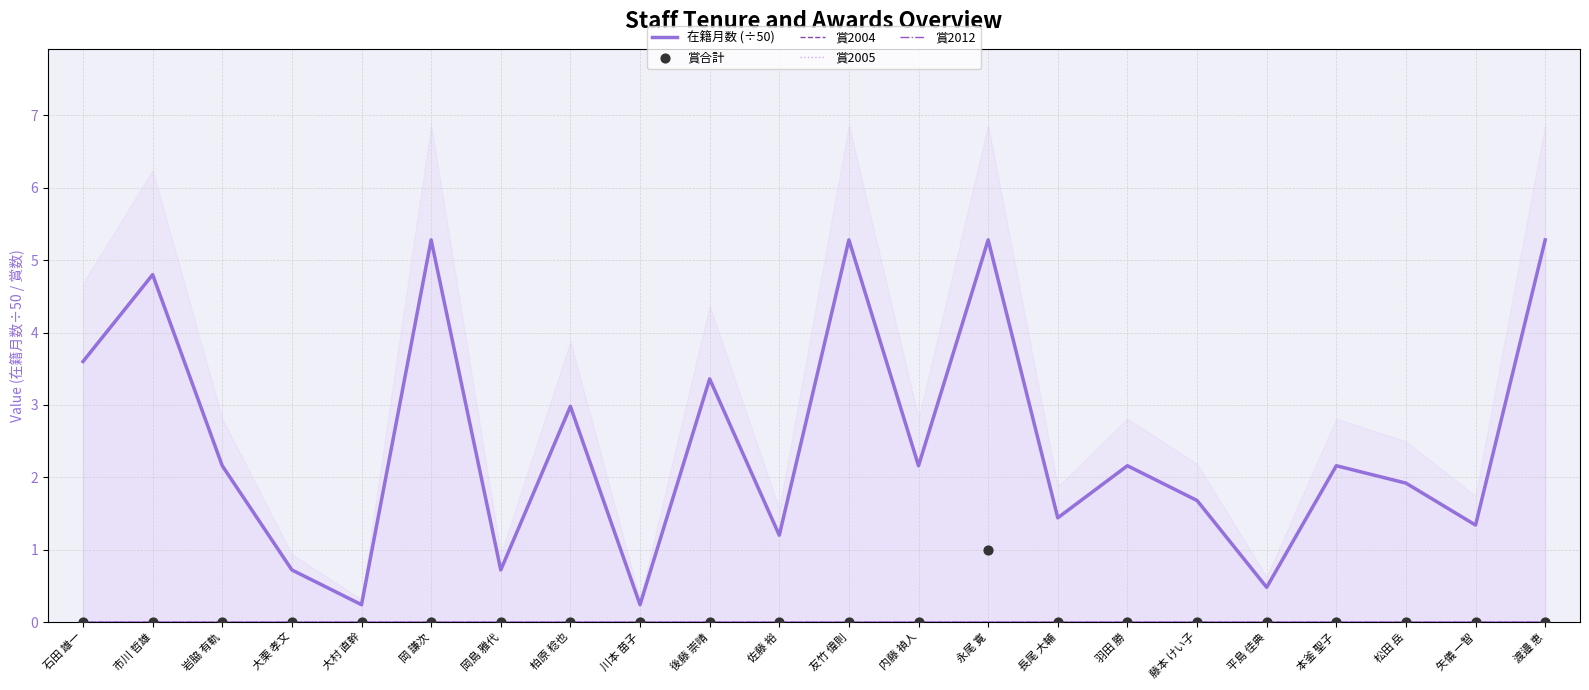

Which series has the largest total across all categories?

在籍月数 (÷50)